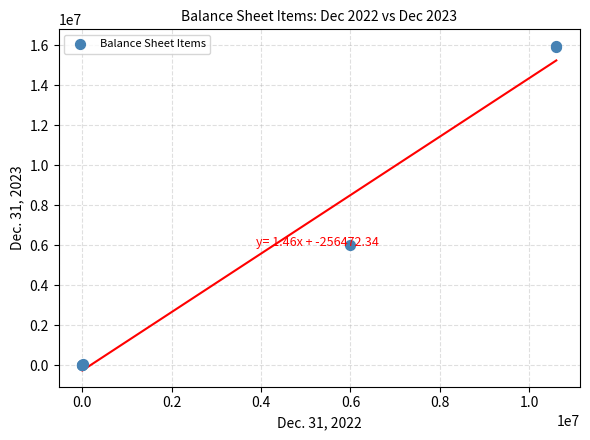

What Y value in the scatter plot is closest to 7991236?

6000000.0